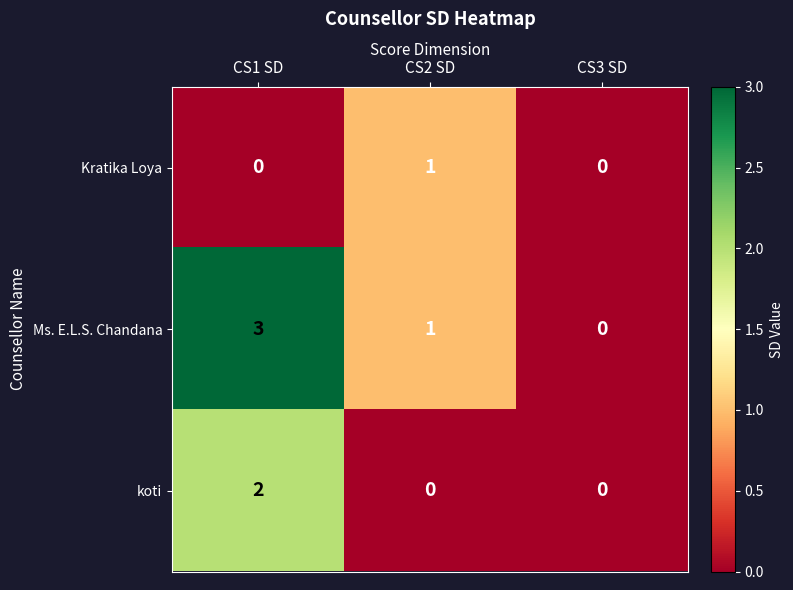

Rank the series at CS1 SD from highest to lowest value.

Ms. E.L.S. Chandana, koti, Kratika Loya